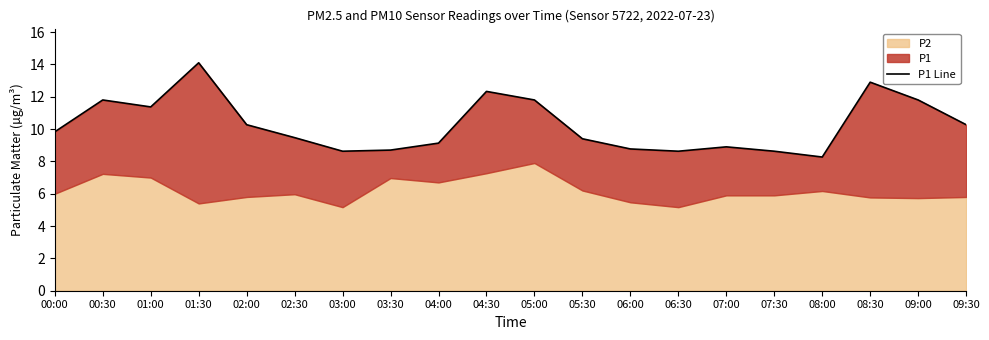

Reading left to right, transcribe all the data shown in this chart.

00:00=9.8	00:30=11.8	01:00=11.4	01:30=14.1	02:00=10.3	02:30=9.5	03:00=8.6	03:30=8.7	04:00=9.1	04:30=12.3	05:00=11.8	05:30=9.4	06:00=8.8	06:30=8.6	07:00=8.9	07:30=8.6	08:00=8.3	08:30=12.9	09:00=11.8	09:30=10.3